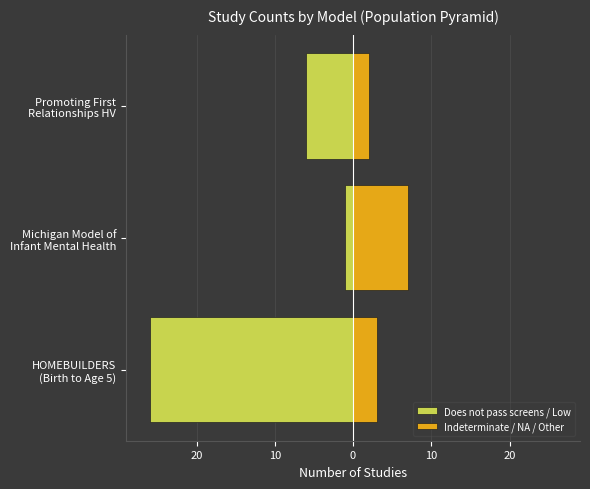

What is the lowest value of the Does not pass screens / Low series?

-26